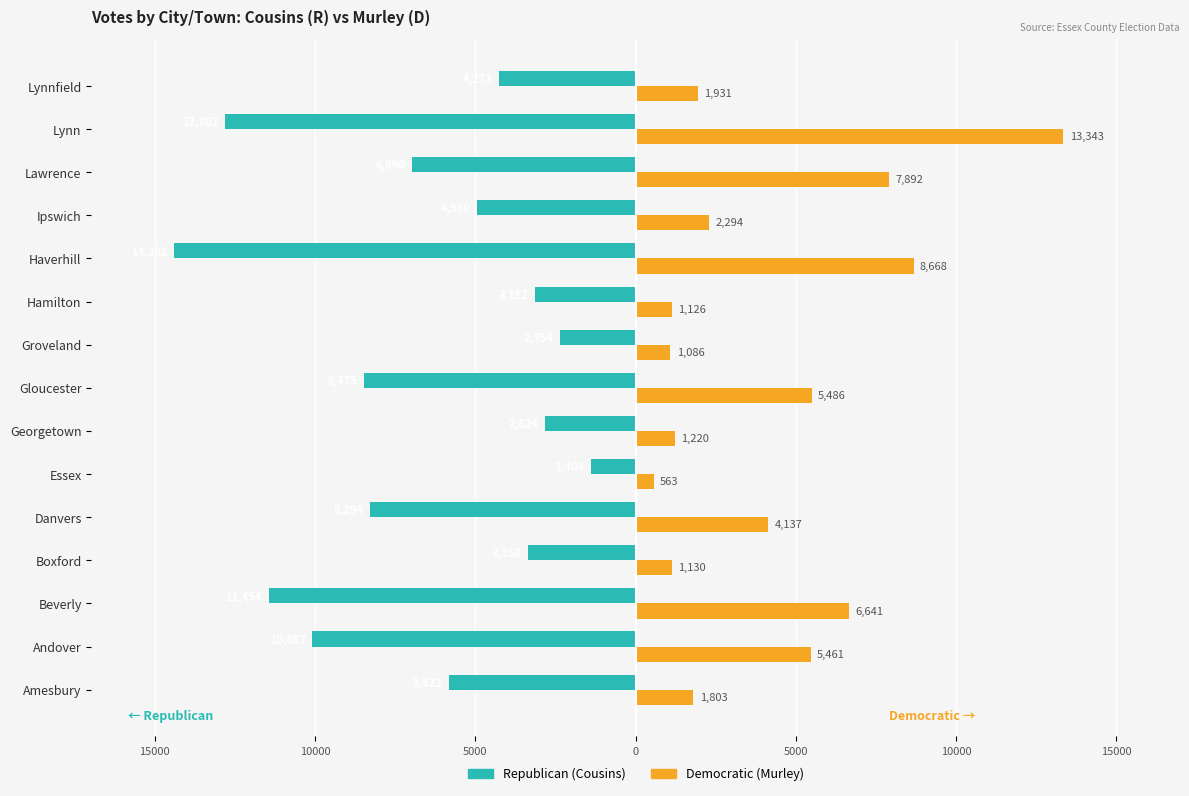

Reading right to left, transcribe all the data shown in this chart.

Frank G. Cousins, Jr. (Republican): -4273	-12802	-6990	-4960	-14391	-3152	-2354	-8475	-2824	-1404	-8294	-3358	-11454	-10087	-5822
William F. Murley (Democratic): 1931	13343	7892	2294	8668	1126	1086	5486	1220	563	4137	1130	6641	5461	1803